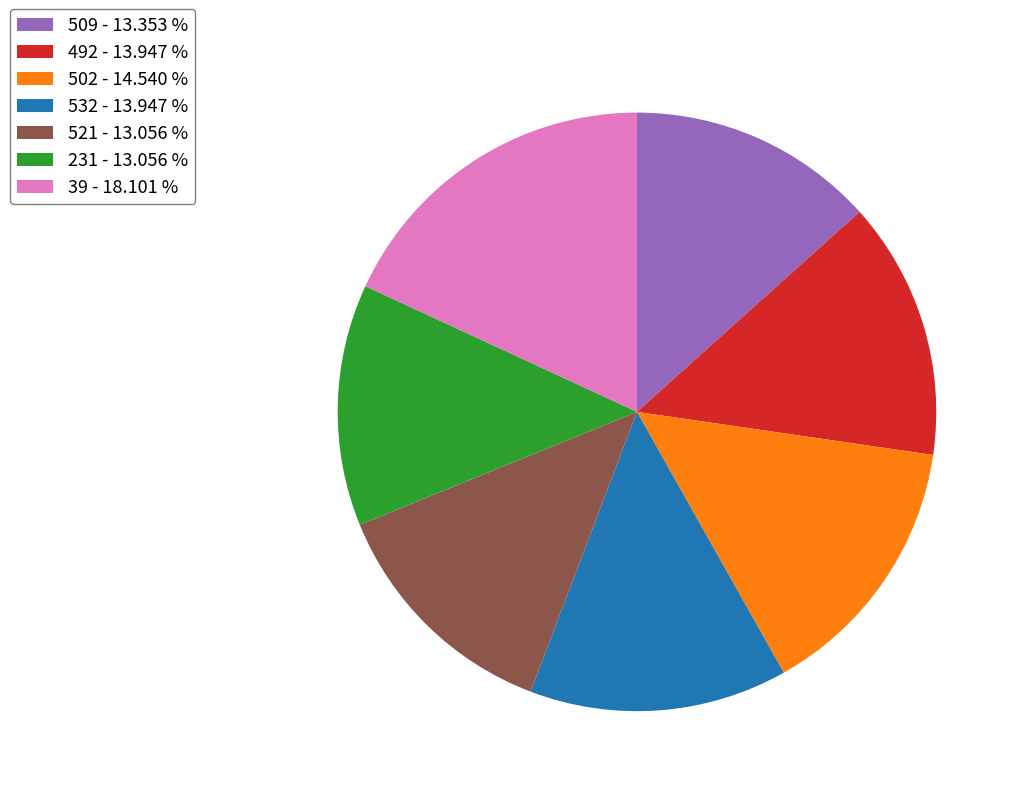

Which slice is the largest?

39